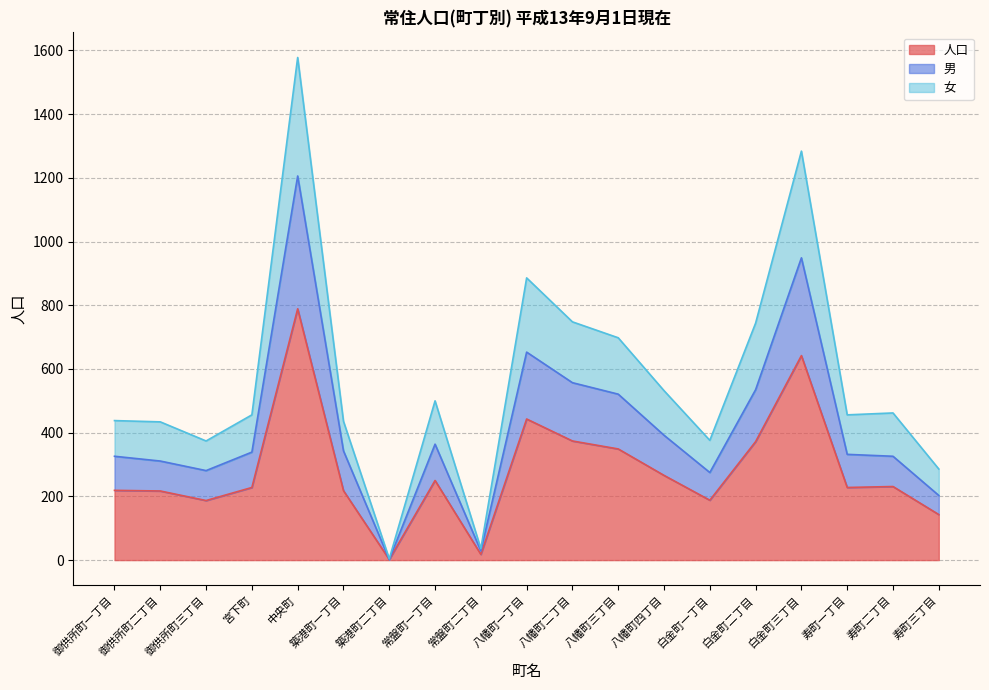

At which label does 男 reach its peak?

中央町